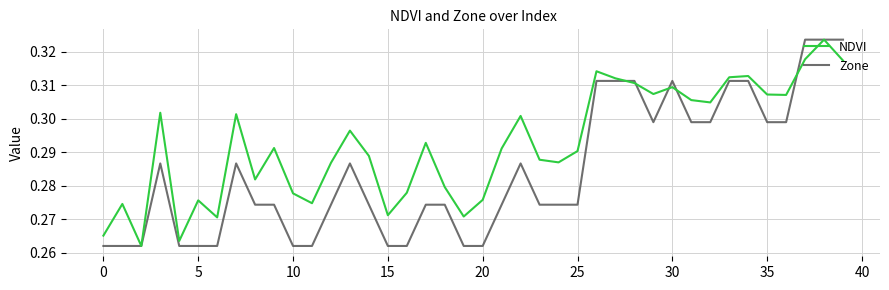

Which series has the largest total across all categories?

NDVI